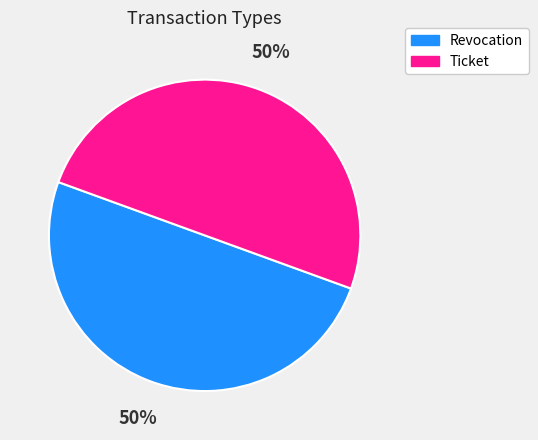

Is it true that Revocation is 50% of the pie?

True